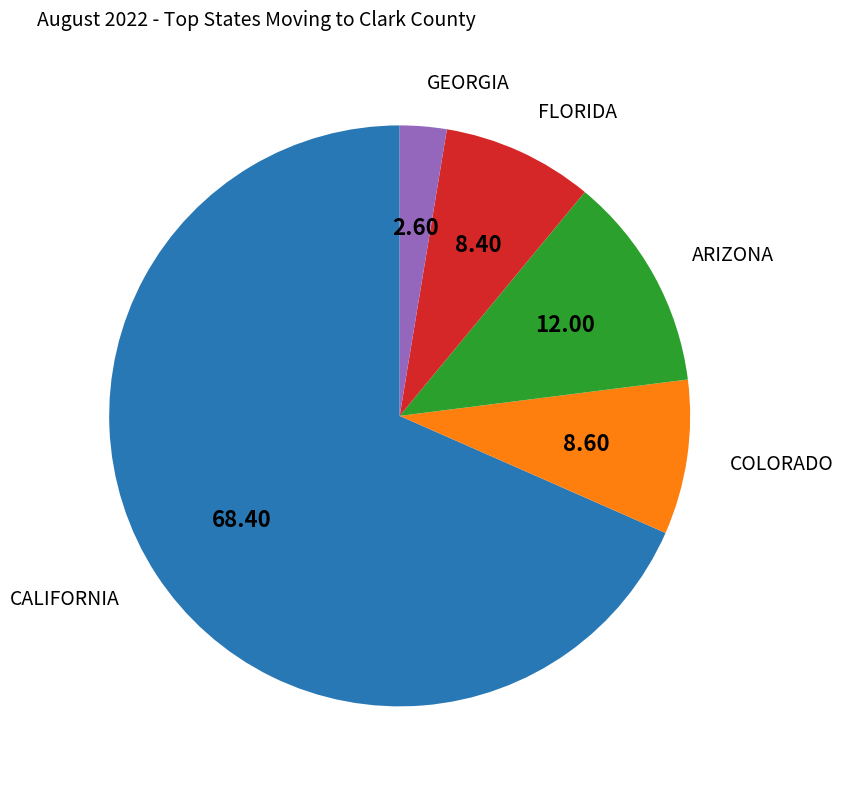

Which has a higher value, ARIZONA or FLORIDA?

ARIZONA